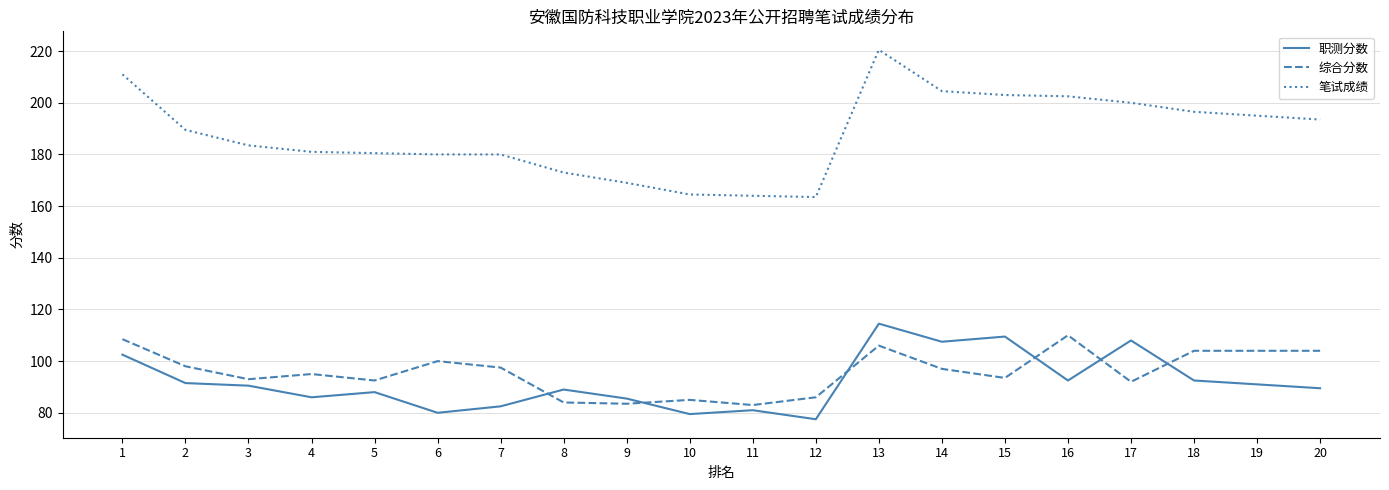

True or false: 职测分数 and 综合分数 cross at least once.

True